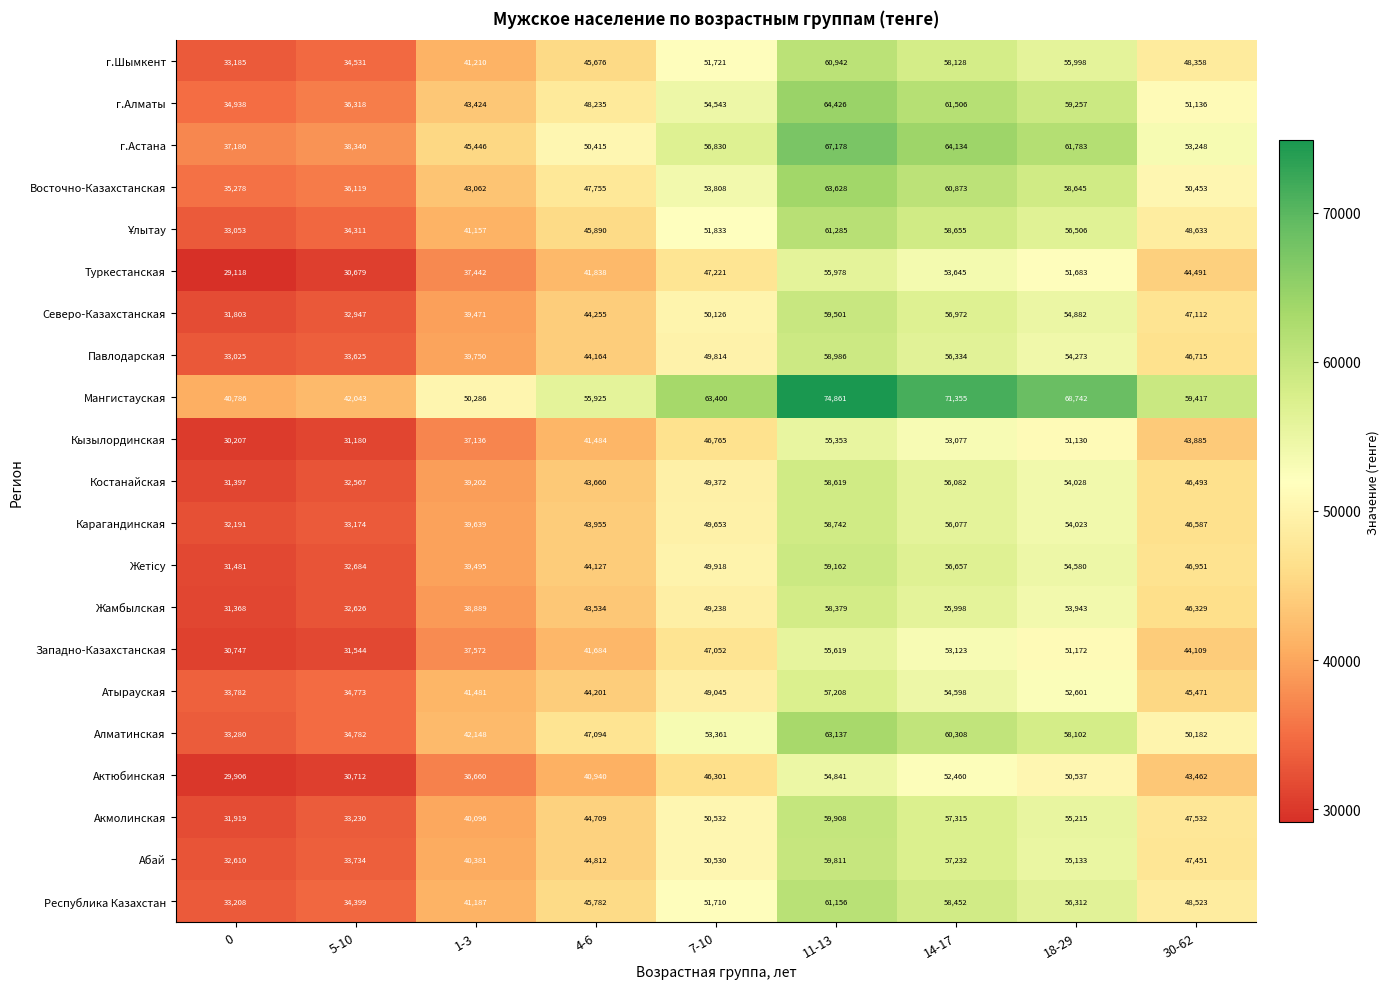

At how many categories does at least one series exceed 44430?

7